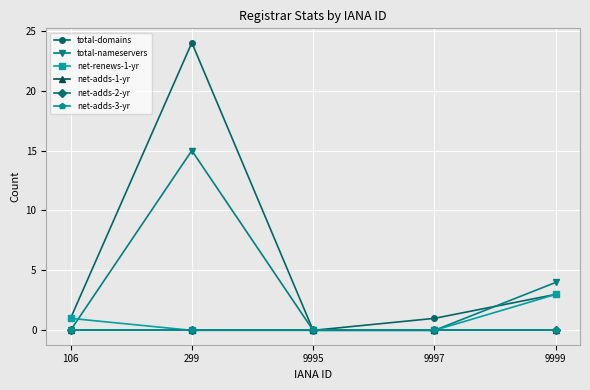

What is the greatest value displayed?

24